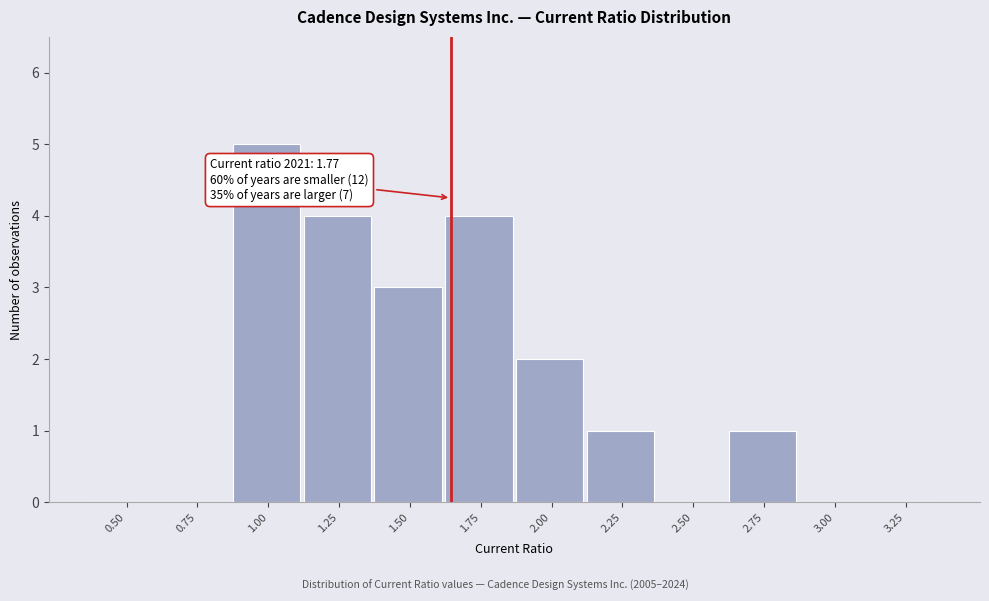

Reading left to right, what are all the values shown in this chart?

0.50=0	0.75=0	1.00=5	1.25=4	1.50=3	1.75=4	2.00=2	2.25=1	2.50=0	2.75=1	3.00=0	3.25=0